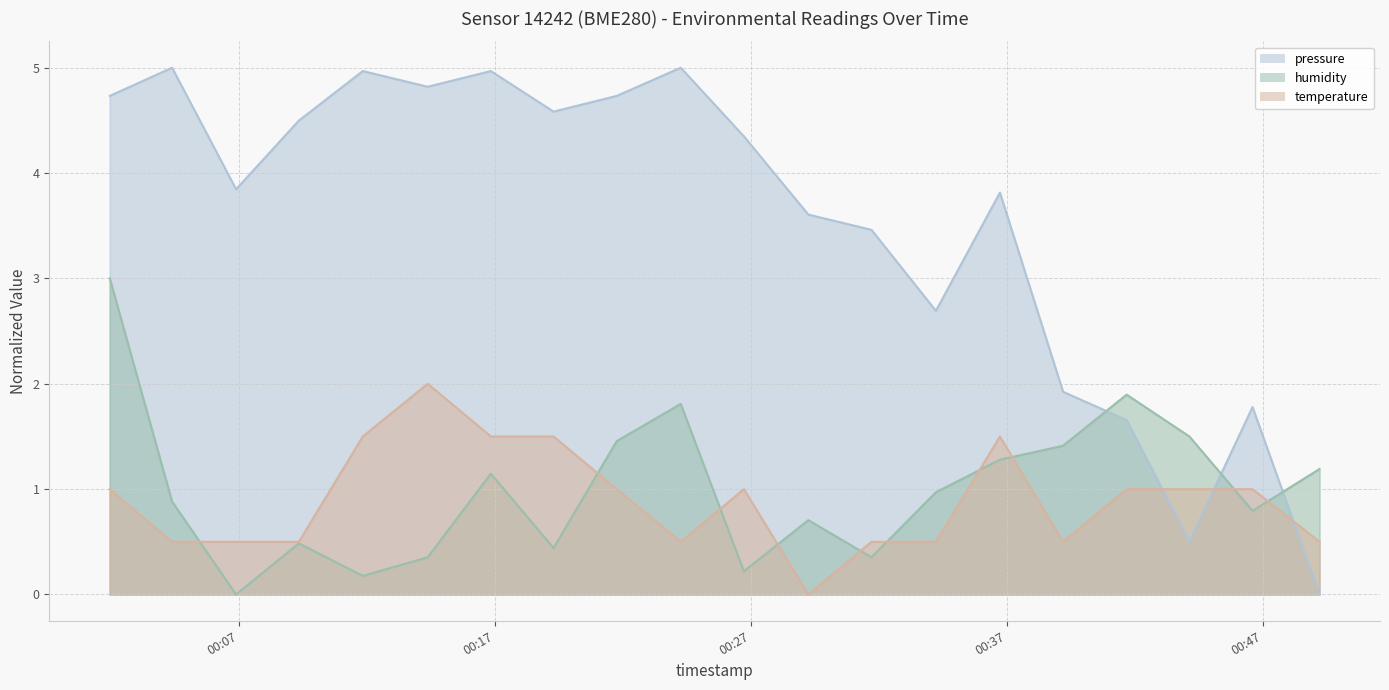

What is the average value of the temperature series?

0.9